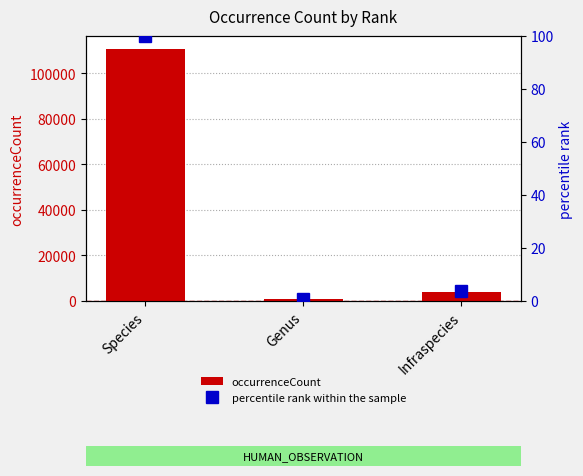

What is the difference between the maximum and minimum values in the occurrenceCount series?

109957